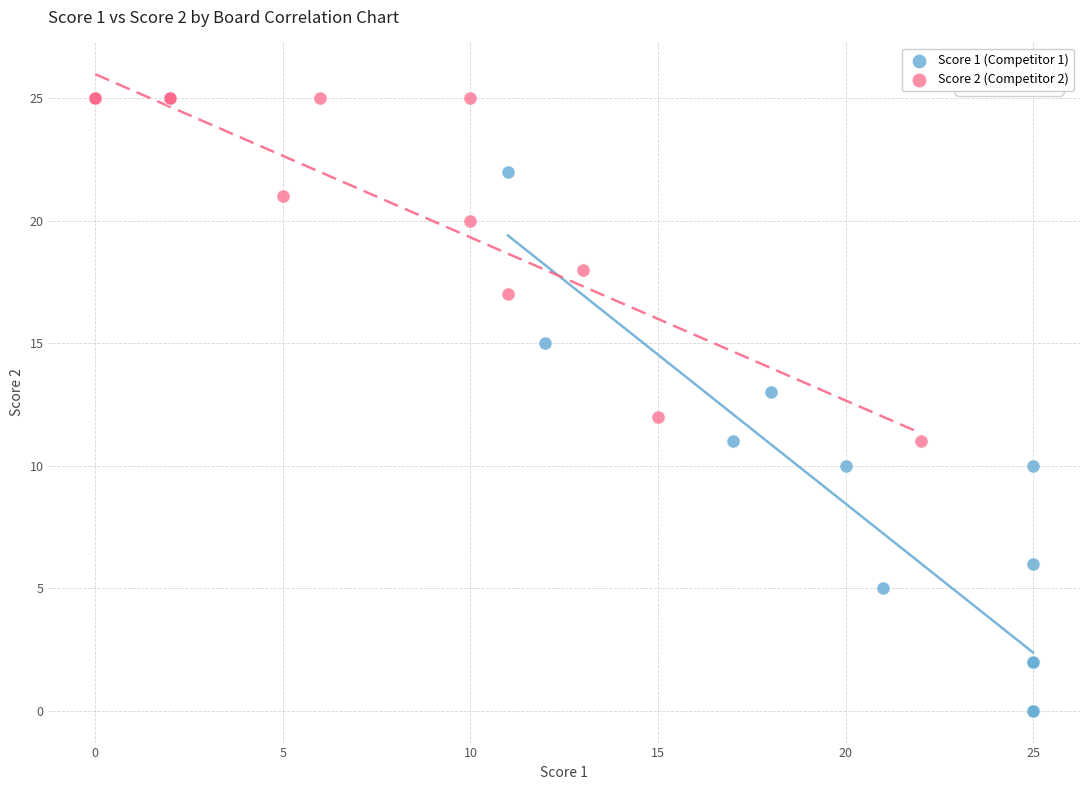

Which series contains the lowest Y value?

Score 1 (Competitor 1)